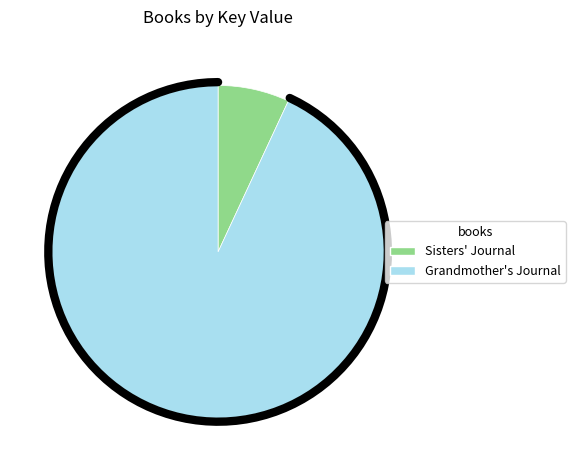

Between Sisters' Journal and Grandmother's Journal, which is larger?

Grandmother's Journal